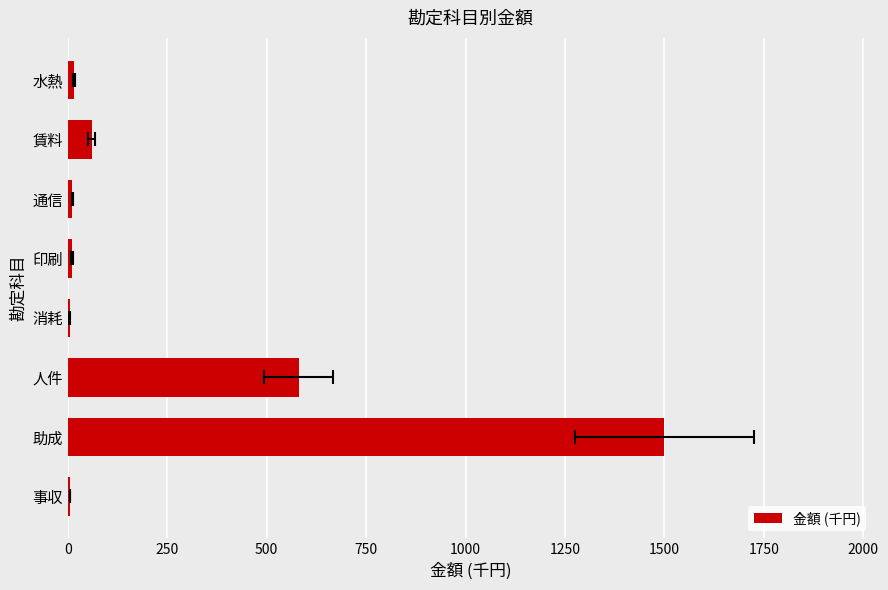

Is it true that the value at 事収 is 5.0?

True